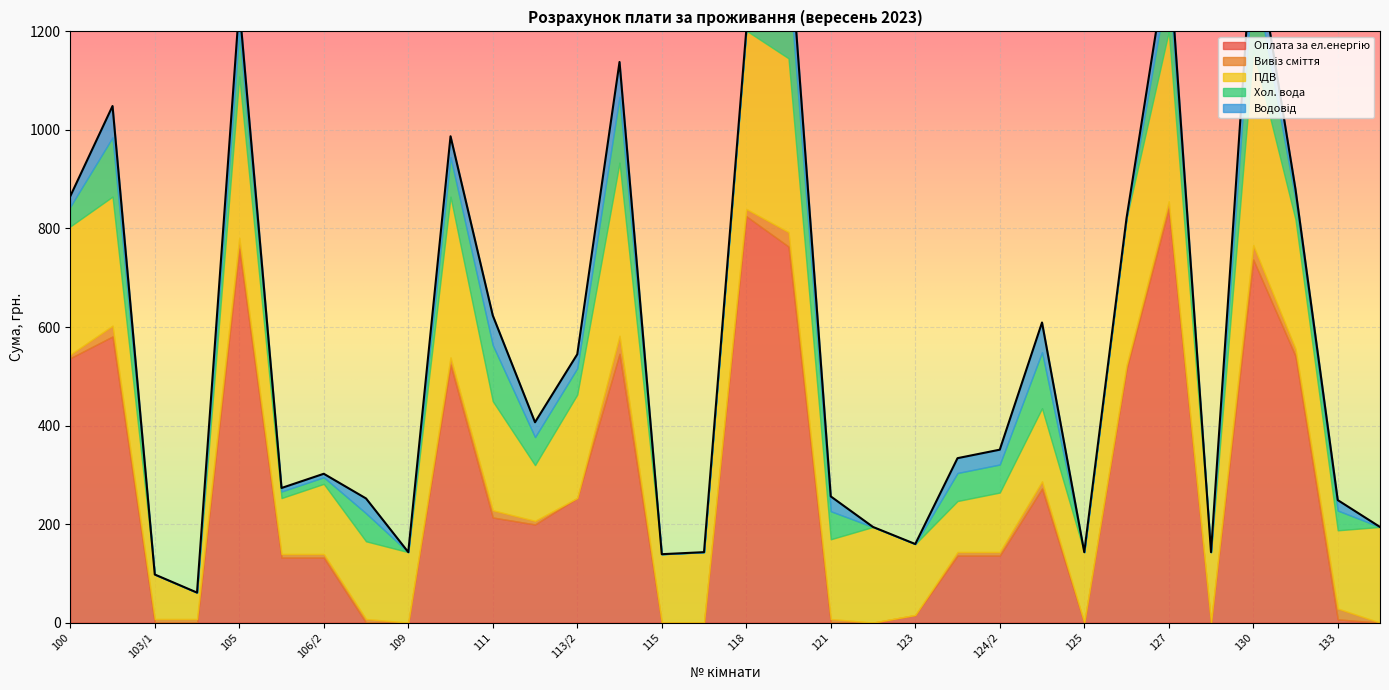

At 126, list the series in order from largest to smallest.

Оплата за ел.енергію, ПДВ, Вивіз сміття, Хол. вода, Водовід